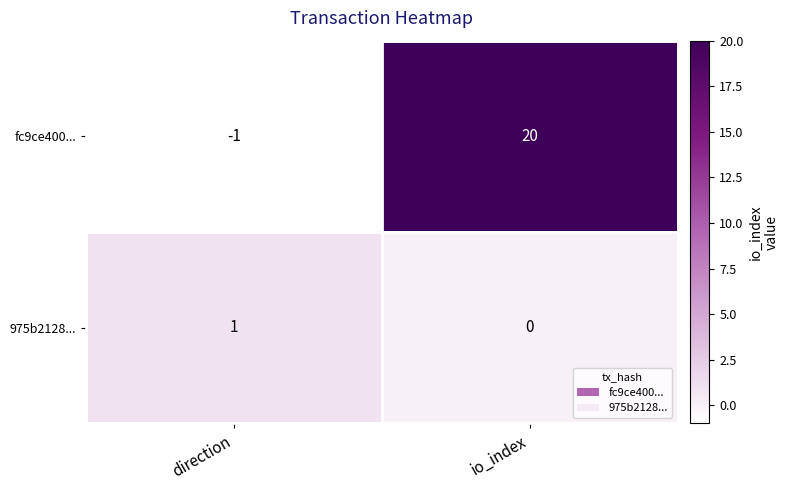

At which category is the sum across all series the highest?

io_index